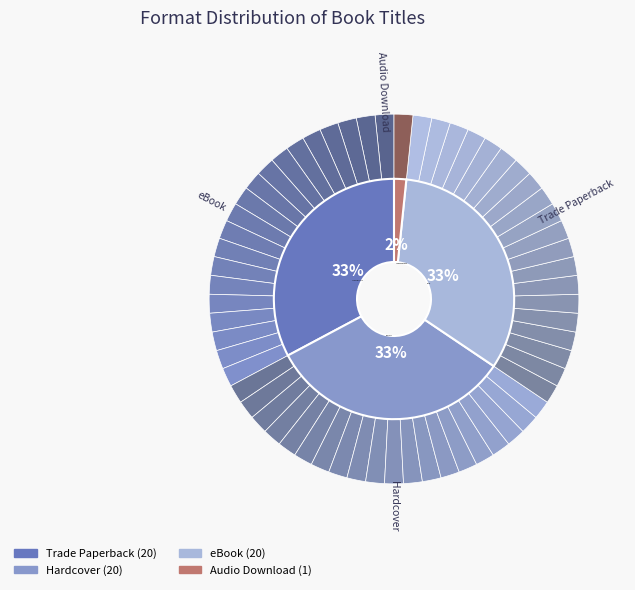

Which has a higher value, eBook or Hardcover?

eBook